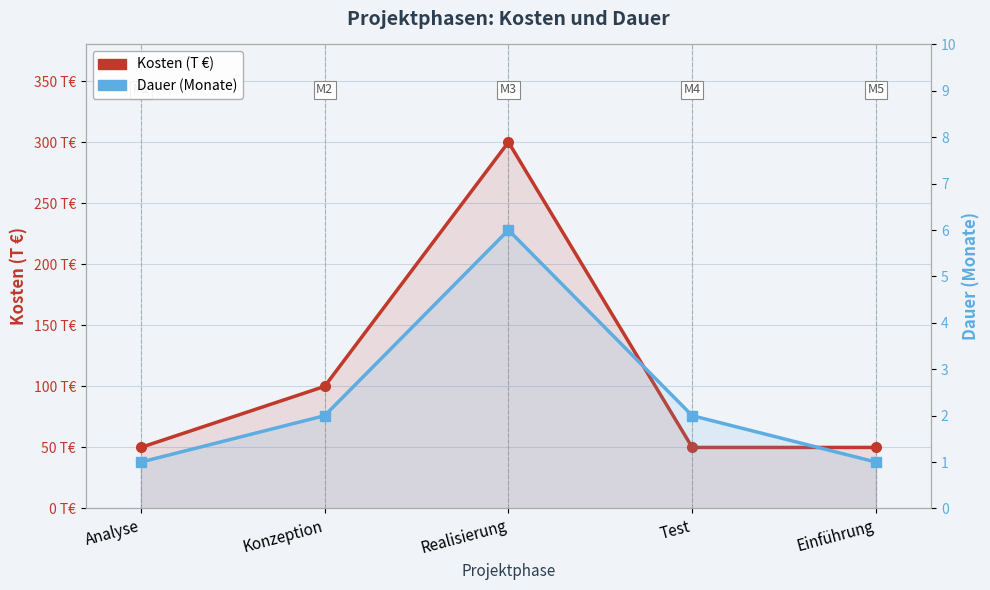

Is the value of Dauer (Monate) at Test greater than the value of Kosten (T €) at Analyse?

No